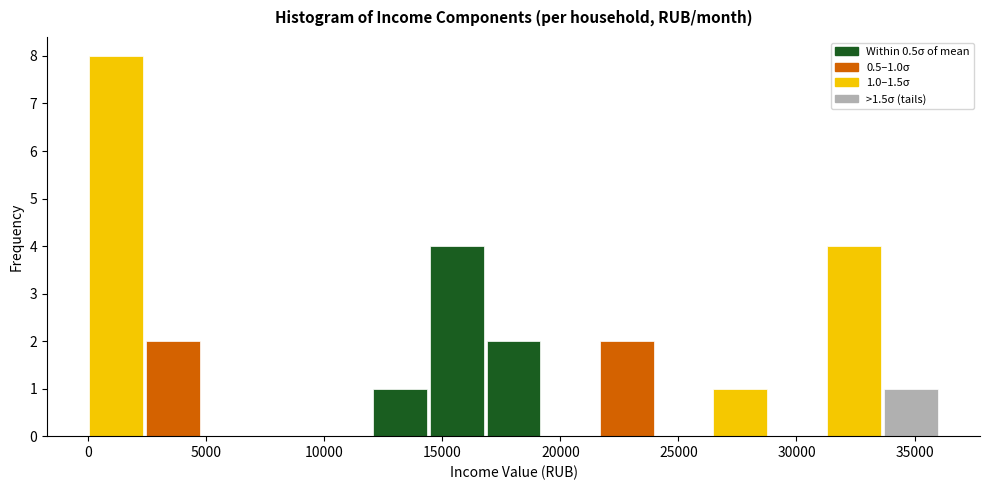

Which range on the x-axis has the tallest bar?

0 to 2500